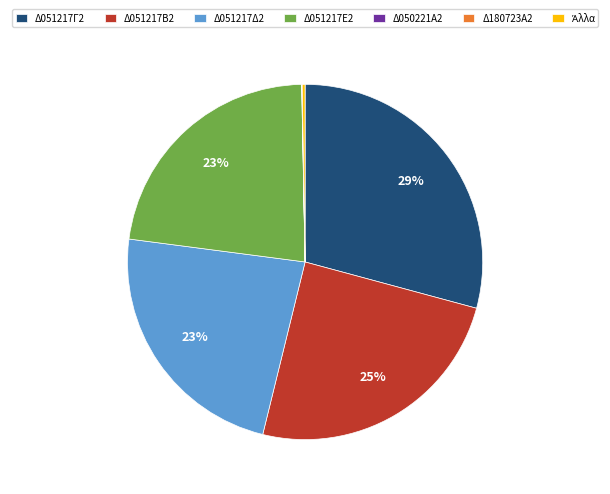

Is there any slice that represents more than half of the pie?

No